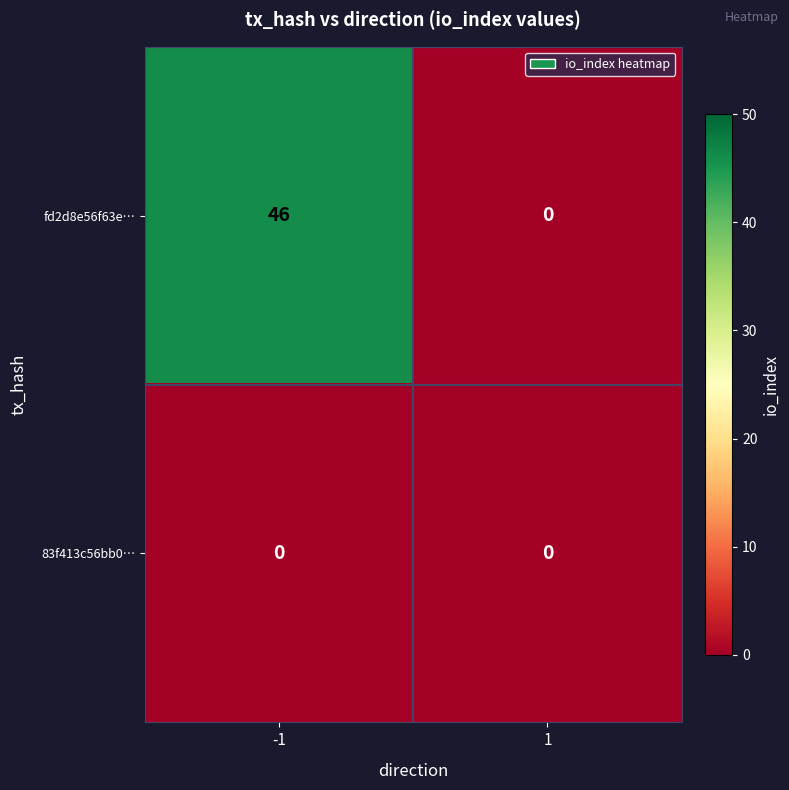

Reading left to right, transcribe all the data shown in this chart.

fd2d8e56f63e…: 46	0
83f413c56bb0…: 0	0